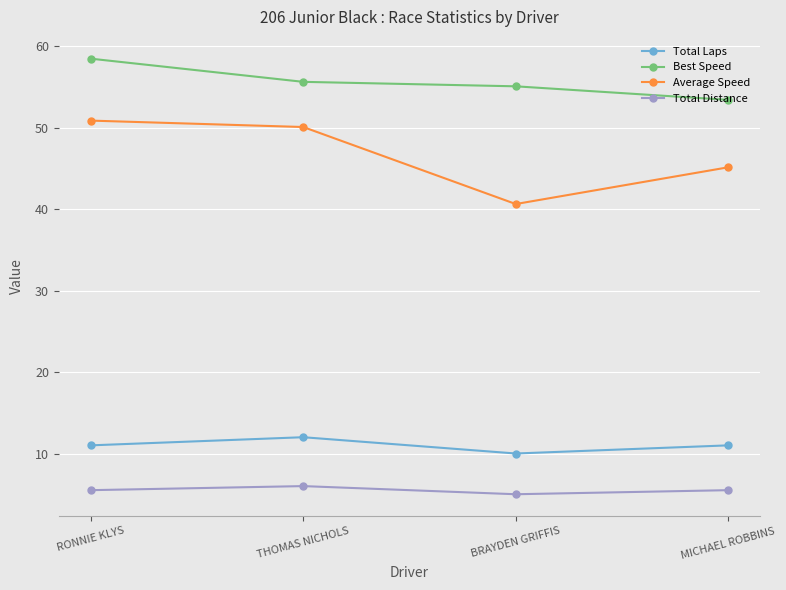

What is the label of the 2nd point from the left?

THOMAS NICHOLS